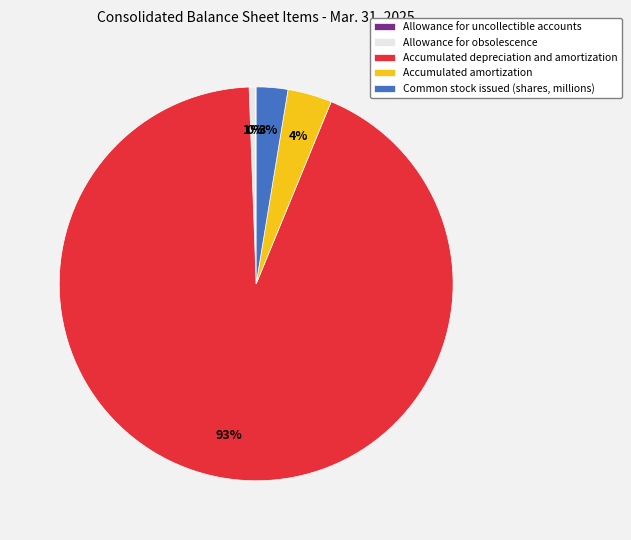

What percentage is the Allowance for obsolescence slice, to the nearest percent?

1%